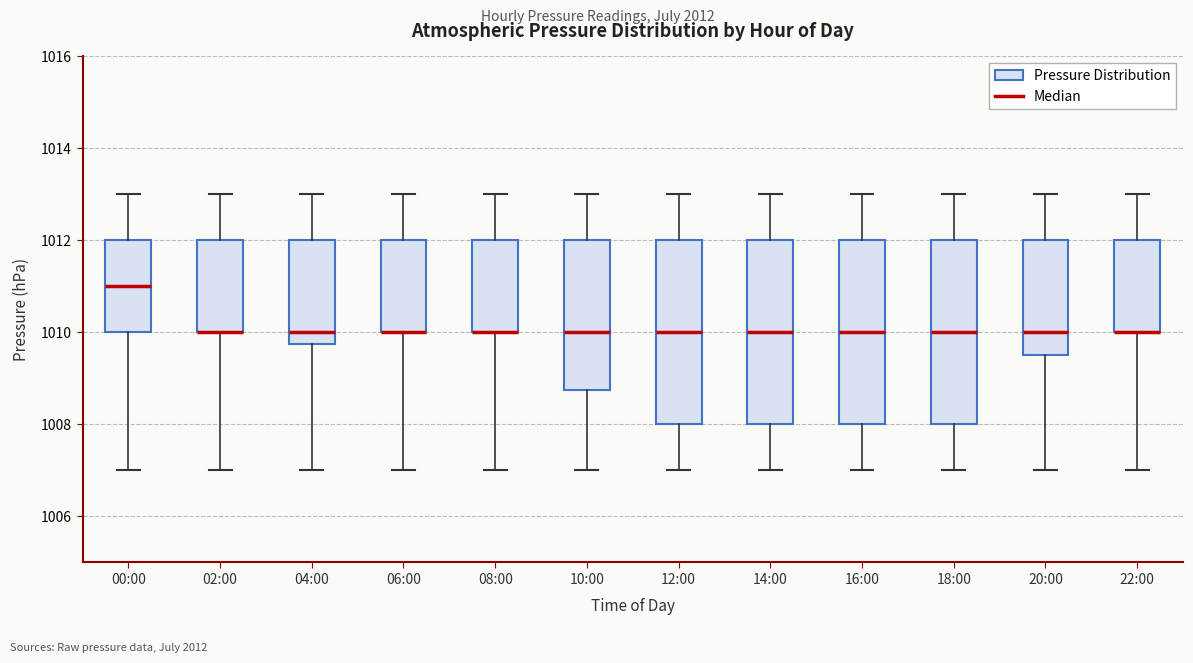

Reading left to right, transcribe this box plot: for each box, give where its median line is, the range the box spans, and where its two whiskers end, as read against the y-axis. The values are not printed on the chart, so give them approximately, as read against the axis.

00:00: median 1011.0, box 1010.0 to 1012.0, whiskers 1007.0 to 1013.0
02:00: median 1010.0 (drawn on the box's lower edge), box 1010.0 to 1012.0, whiskers 1007.0 to 1013.0
04:00: median 1010.0, box 1009.8 to 1012.0, whiskers 1007.0 to 1013.0
06:00: median 1010.0 (drawn on the box's lower edge), box 1010.0 to 1012.0, whiskers 1007.0 to 1013.0
08:00: median 1010.0 (drawn on the box's lower edge), box 1010.0 to 1012.0, whiskers 1007.0 to 1013.0
10:00: median 1010.0, box 1008.8 to 1012.0, whiskers 1007.0 to 1013.0
12:00: median 1010.0, box 1008.0 to 1012.0, whiskers 1007.0 to 1013.0
14:00: median 1010.0, box 1008.0 to 1012.0, whiskers 1007.0 to 1013.0
16:00: median 1010.0, box 1008.0 to 1012.0, whiskers 1007.0 to 1013.0
18:00: median 1010.0, box 1008.0 to 1012.0, whiskers 1007.0 to 1013.0
20:00: median 1010.0, box 1009.6 to 1012.0, whiskers 1007.0 to 1013.0
22:00: median 1010.0 (drawn on the box's lower edge), box 1010.0 to 1012.0, whiskers 1007.0 to 1013.0